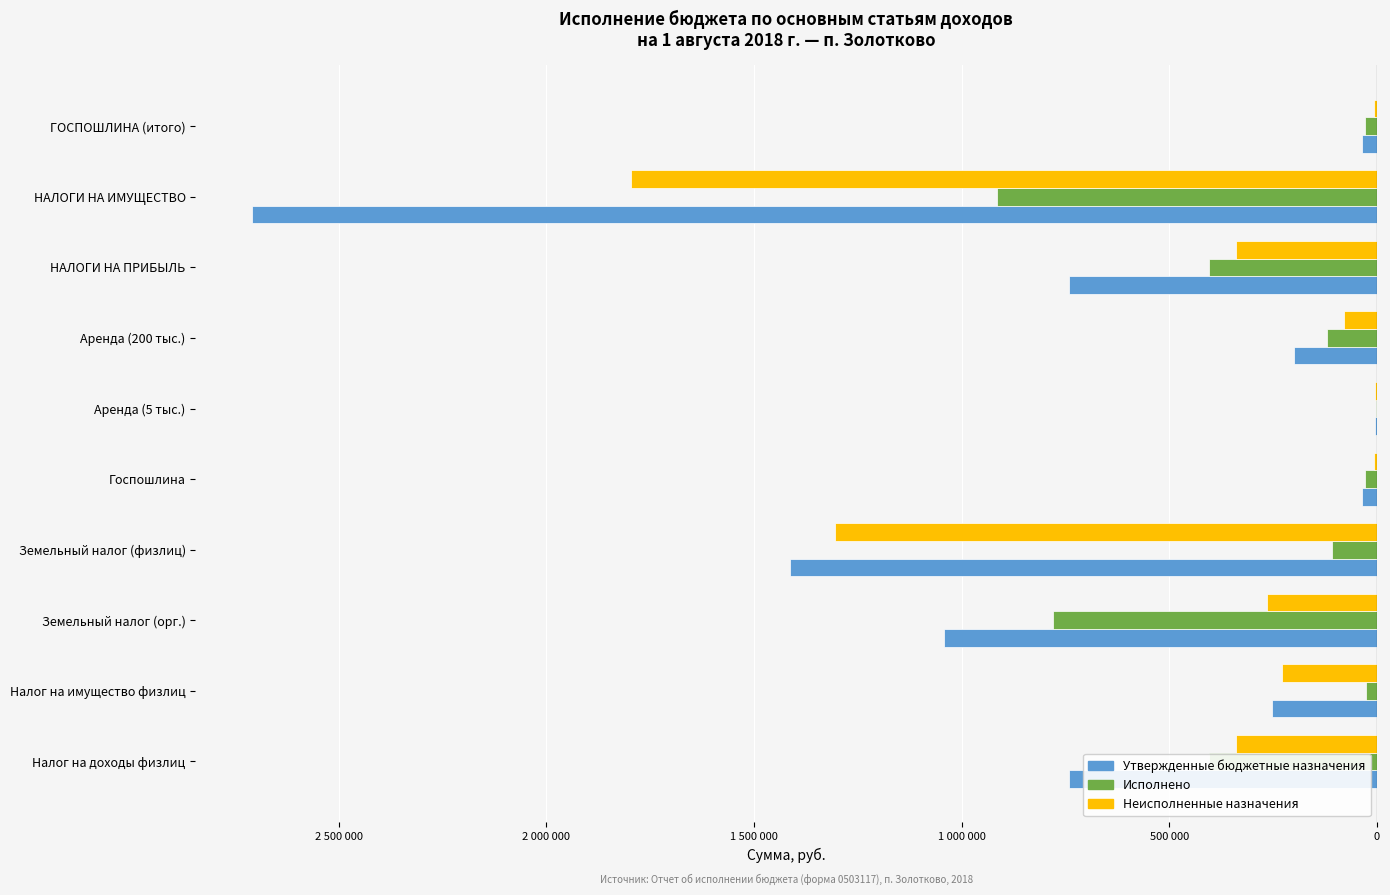

At which label is Утвержденные бюджетные назначения closest to -1357000?

Земельный налог (физлиц)